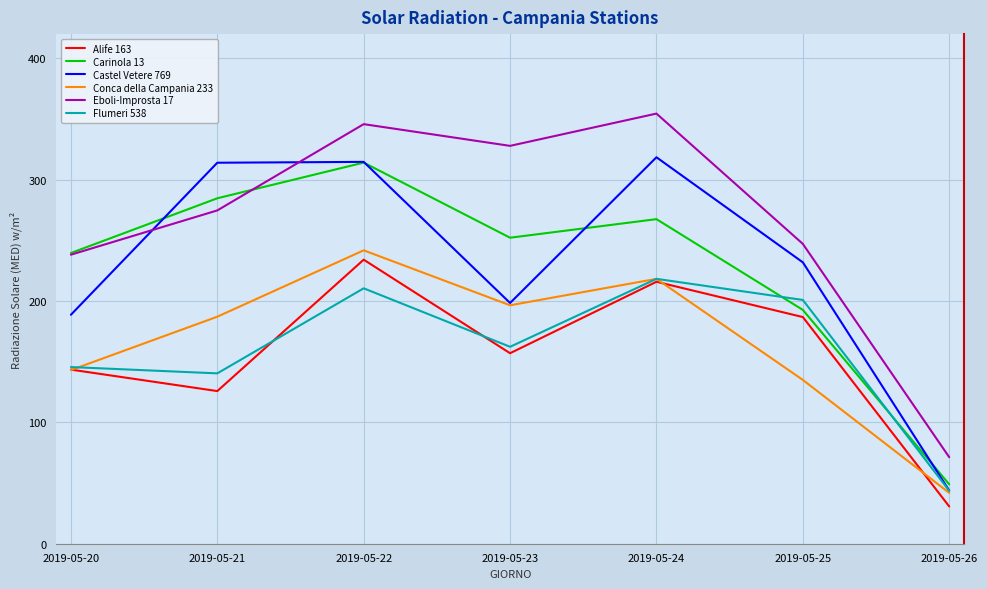

The Conca della Campania 233 series shows 395.8 at 2019-05-22. True or false?

False